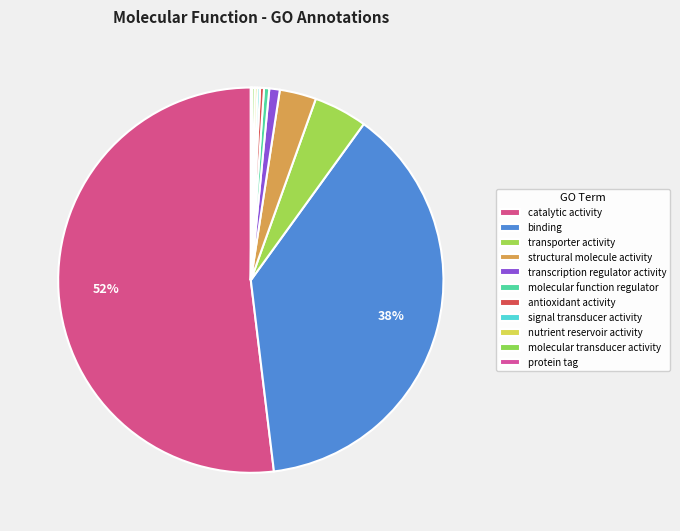

To the nearest percent, what is the average slice percentage?

9%